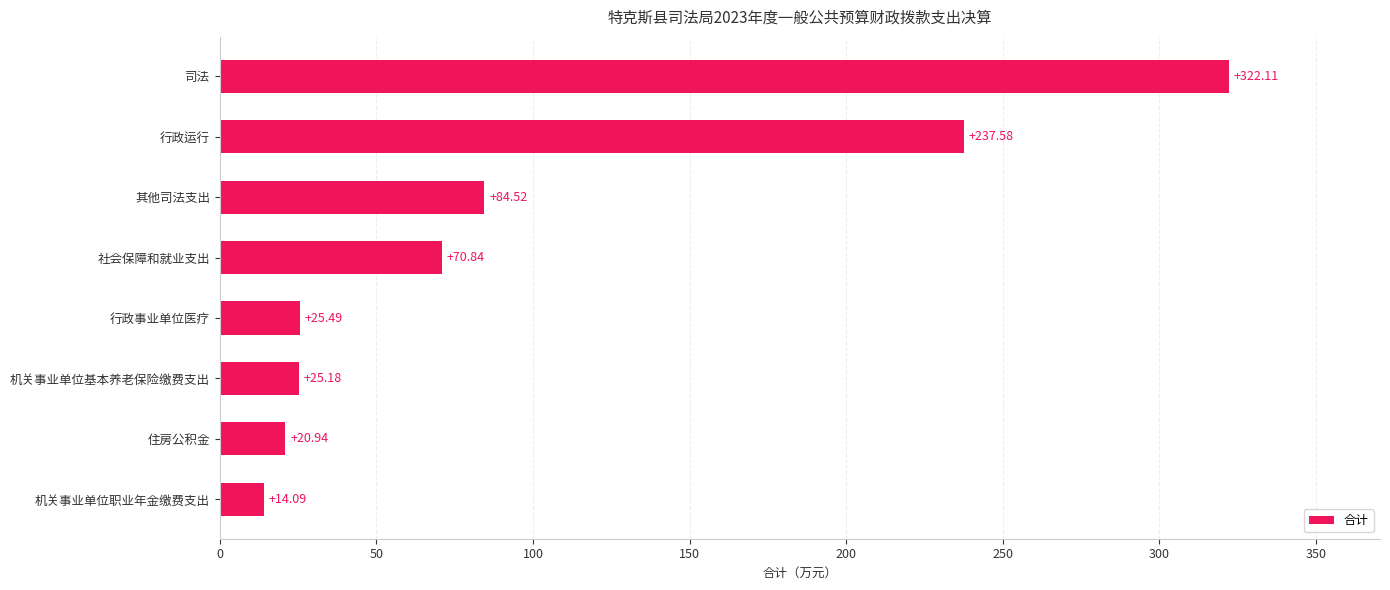

Count the number of data series in this chart.

1